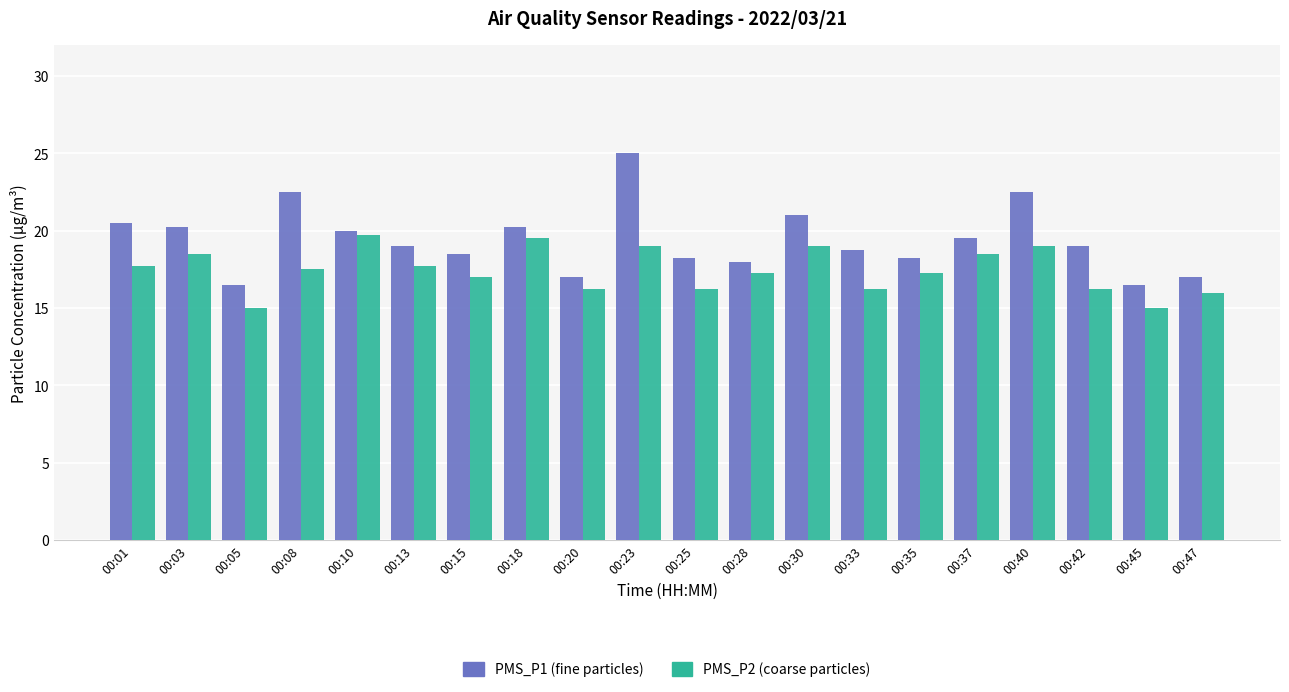

At which category is the sum across all series the highest?

00:23